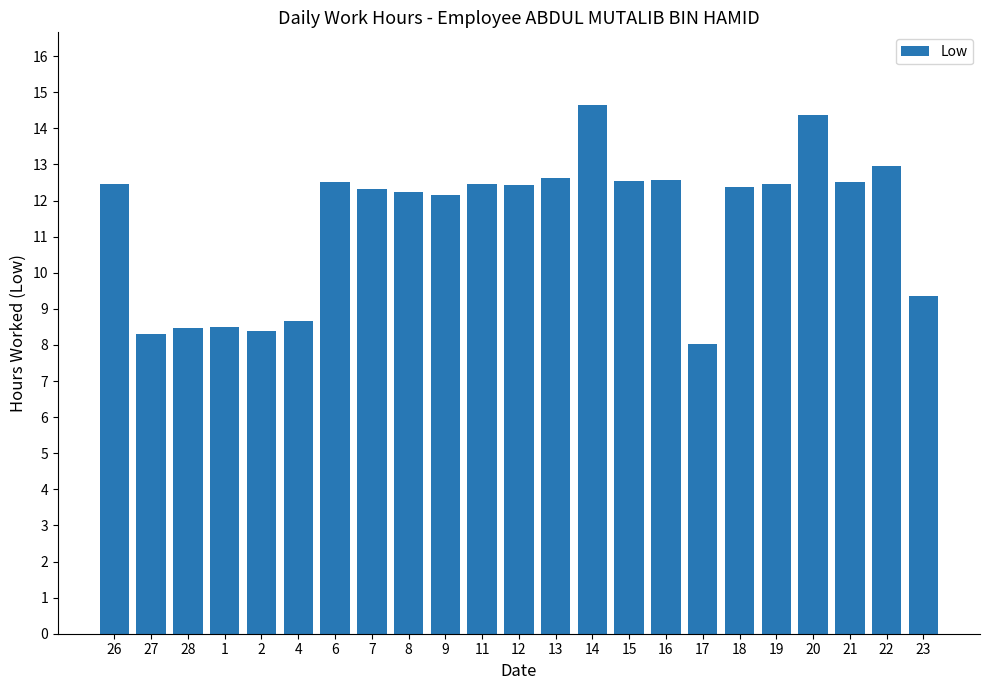

How many data points are above 12?

16